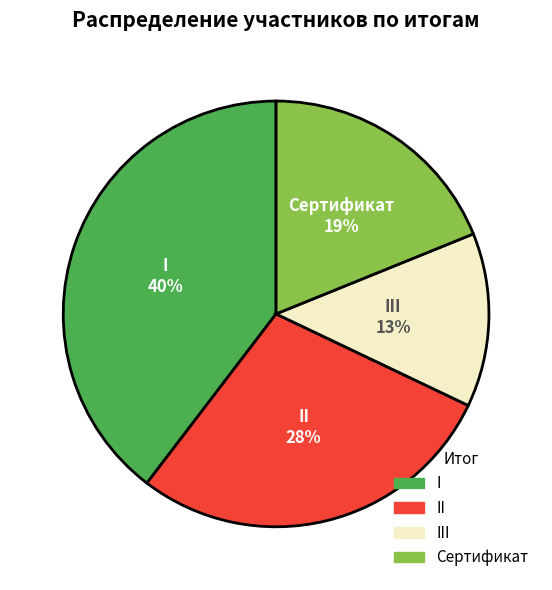

Is there a majority slice in this chart?

No